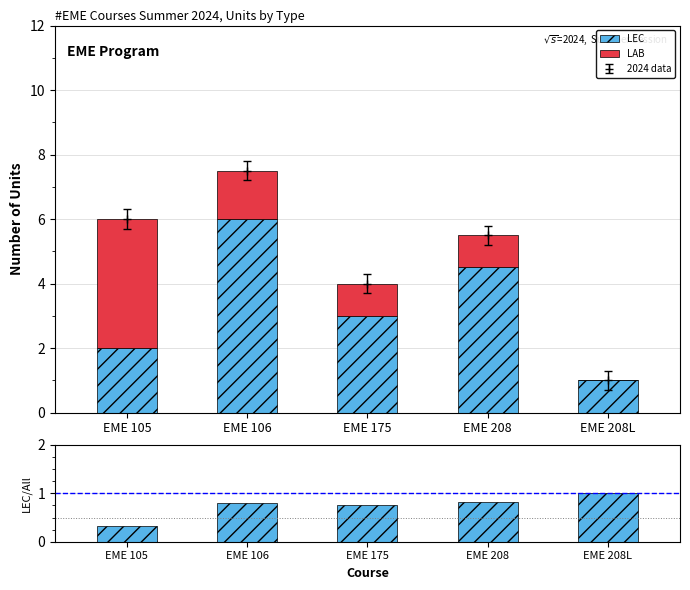

Which label corresponds to the smallest value in the chart?

EME 208L